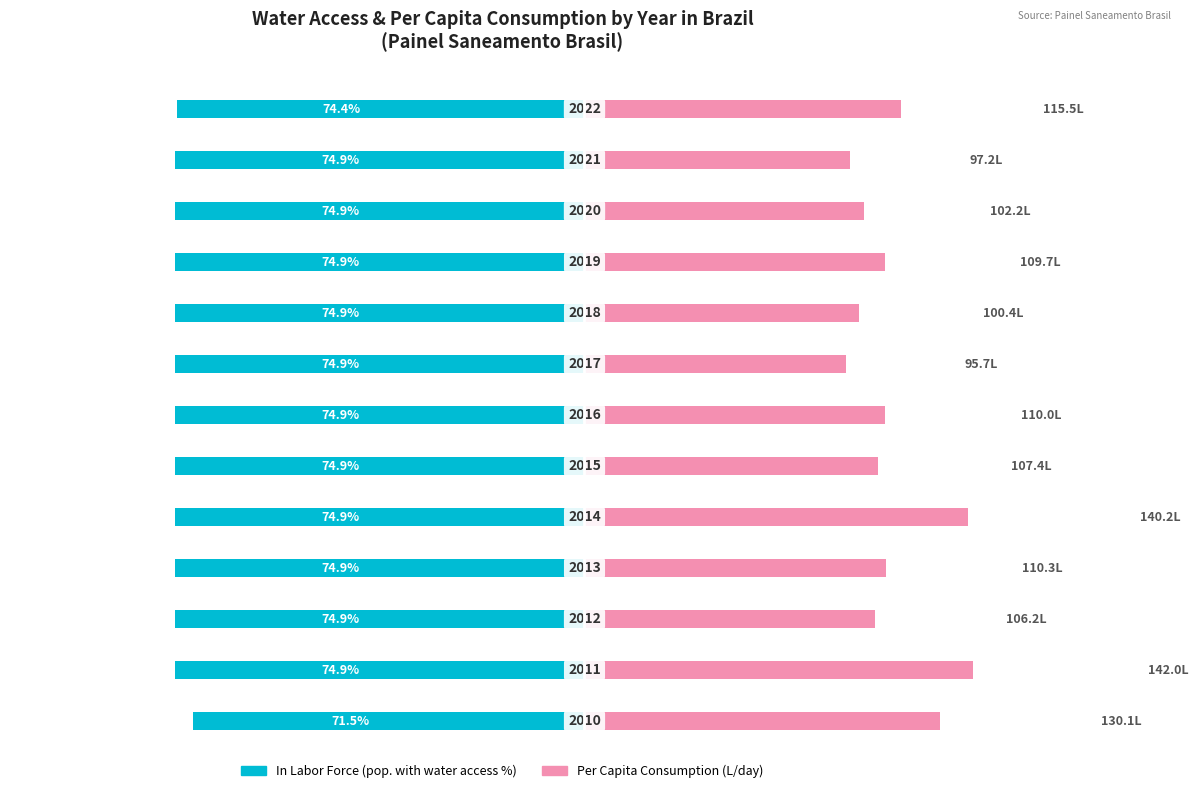

List the series in order of their peak value, lowest first.

In Labor Force (pop. with water access %), Per Capita Consumption (L/day, scaled)